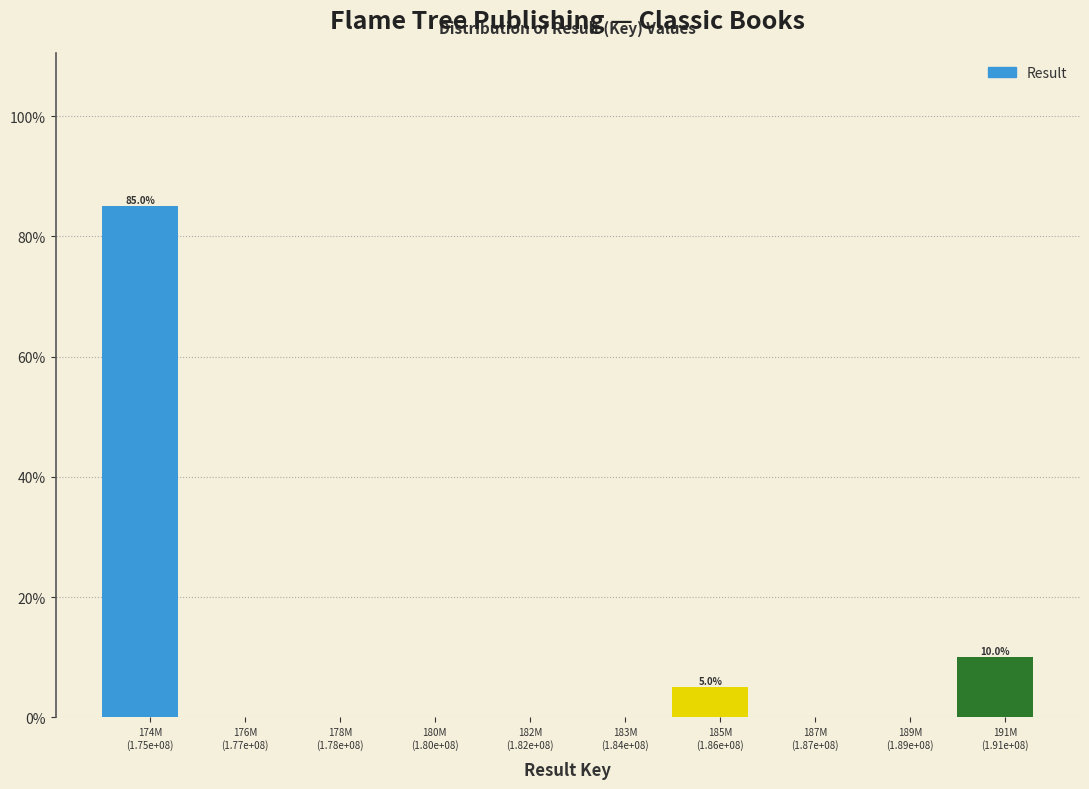

Are the bars horizontal?

No